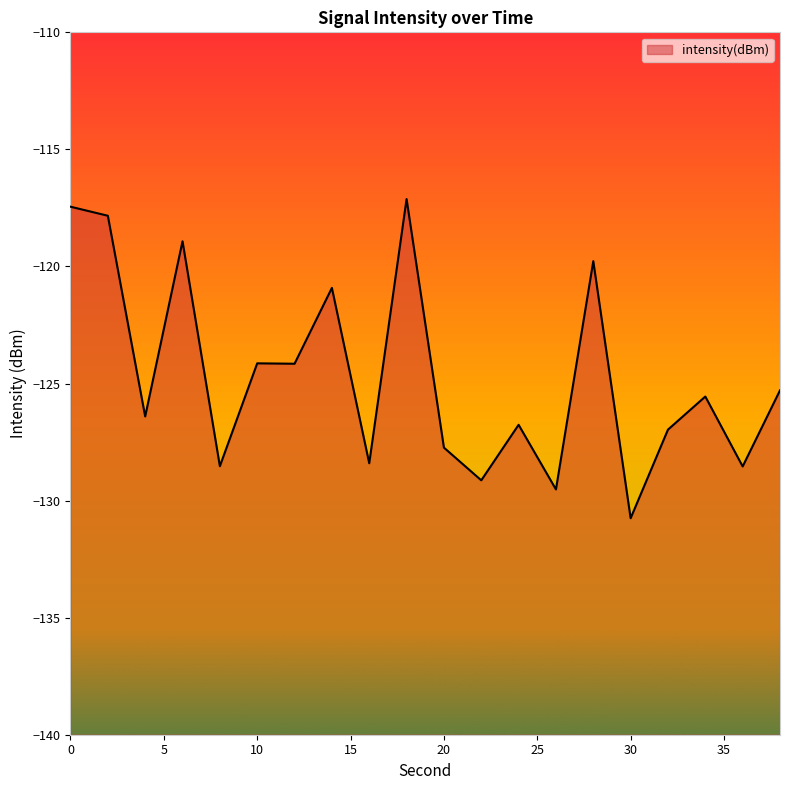

What is the difference between the values at 18 and 30?

13.6